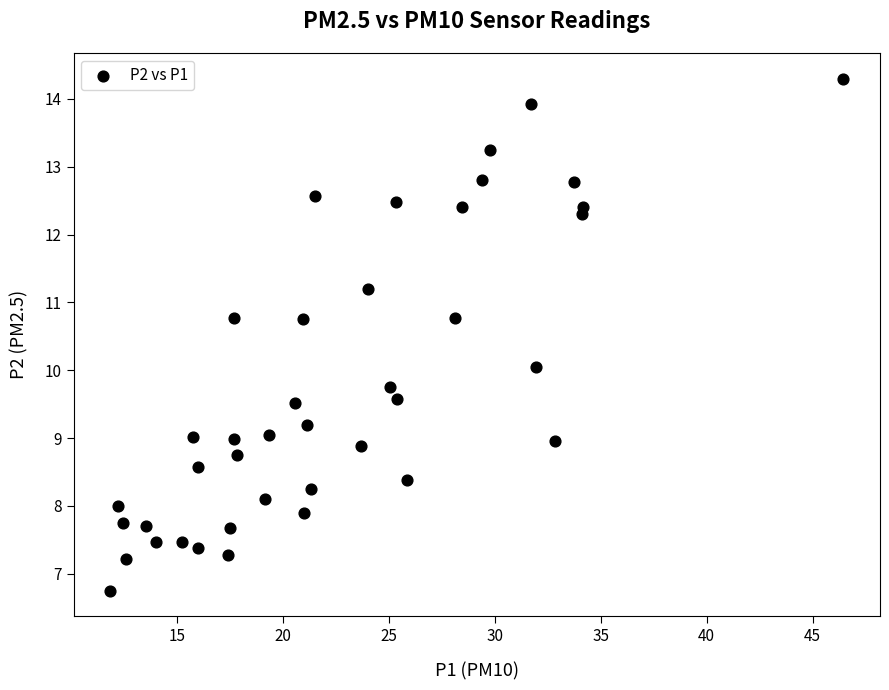

What is the range of X values (max minus min)?

34.6